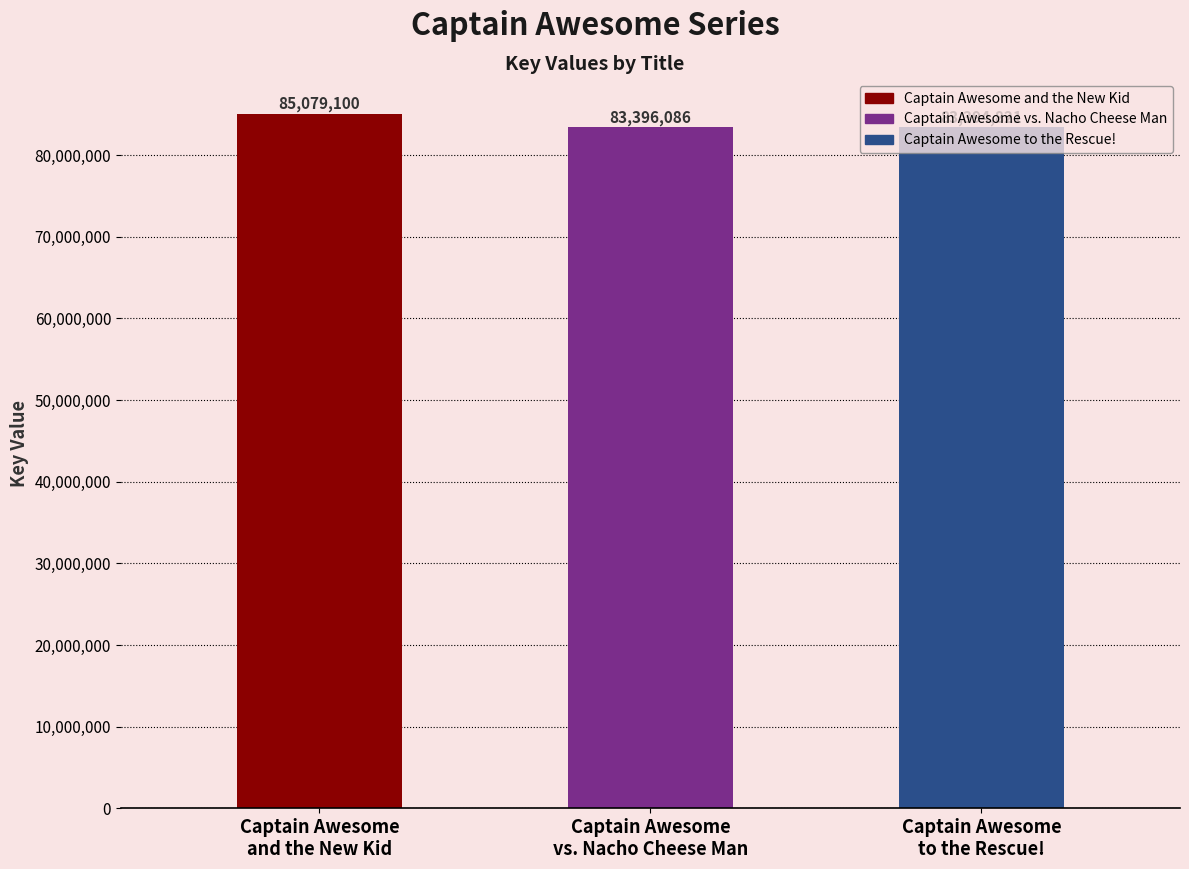

Between Captain Awesome
to the Rescue! and Captain Awesome
vs. Nacho Cheese Man, which is larger?

Captain Awesome
vs. Nacho Cheese Man